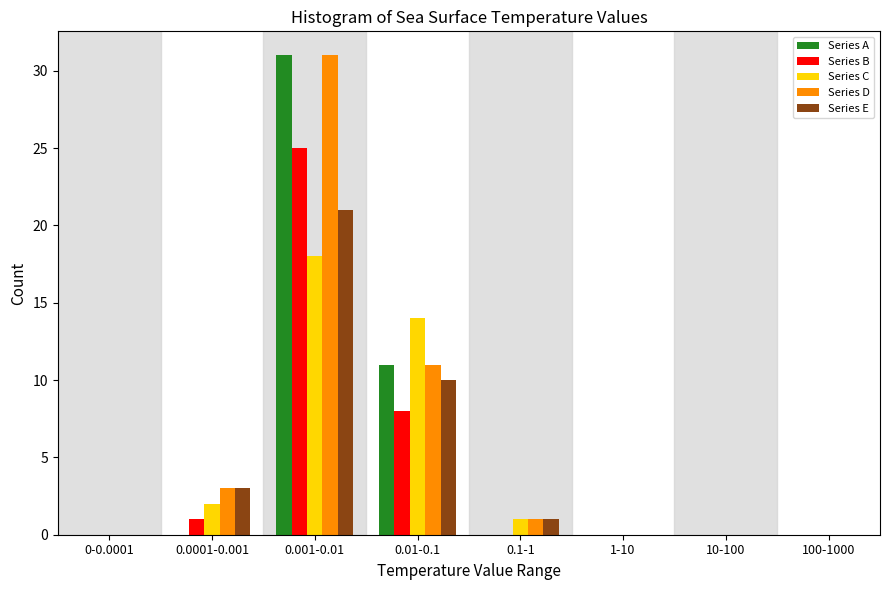

What is the sum of all Series E values?

35